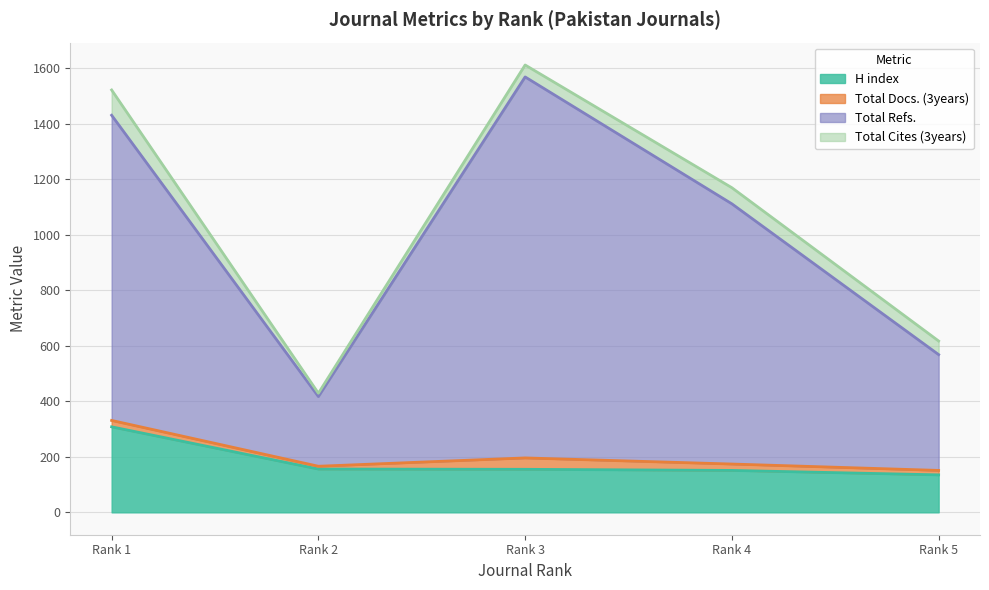

How many values in the Total Refs. series exceed 1111?

2